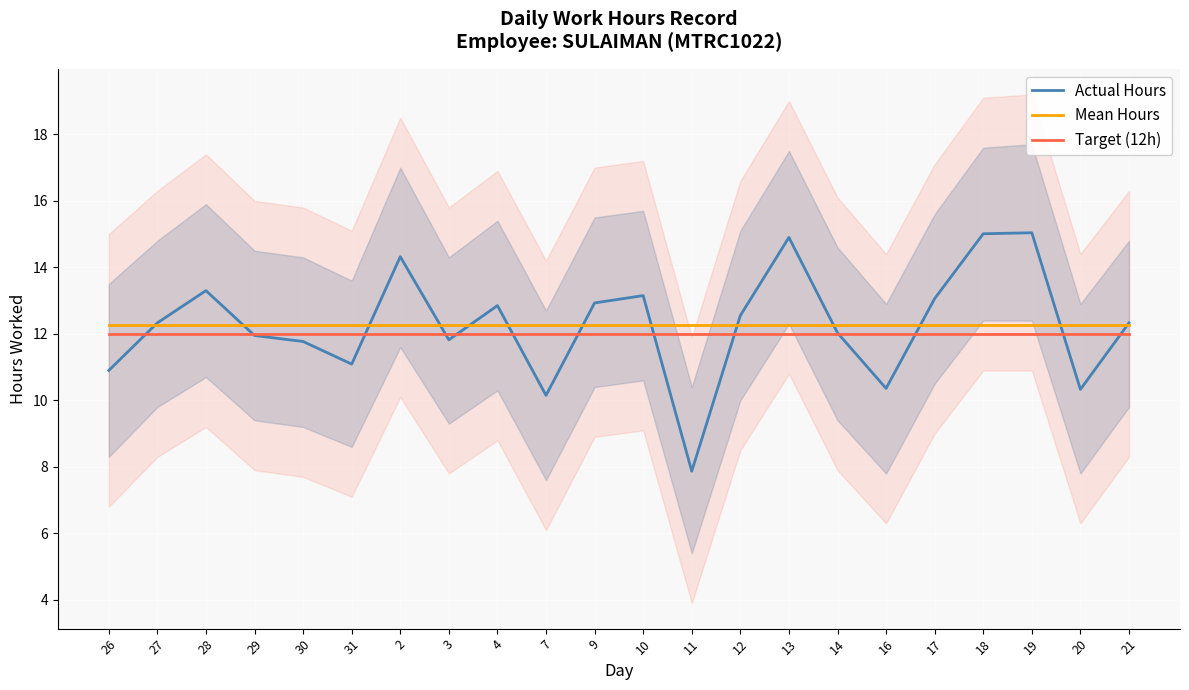

Does the chart display data point markers on the line(s)?

No